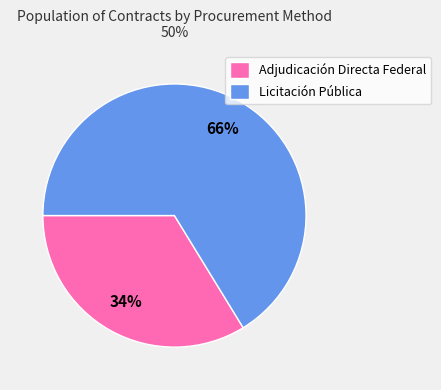

Which category has the biggest portion of the pie?

Licitación Pública